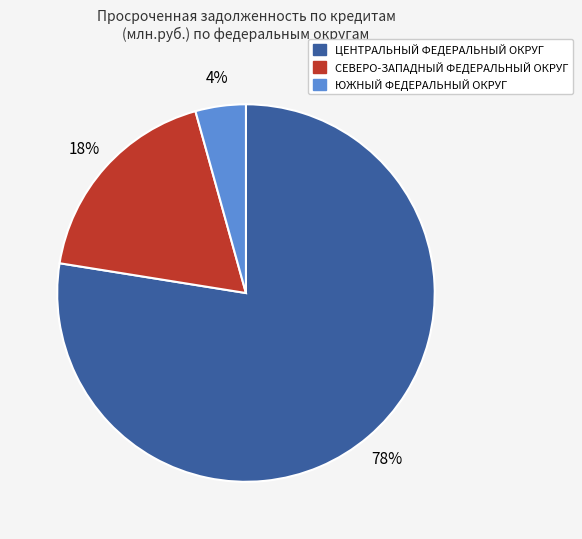

Which has a higher value, СЕВЕРО-ЗАПАДНЫЙ ФЕДЕРАЛЬНЫЙ ОКРУГ or ЦЕНТРАЛЬНЫЙ ФЕДЕРАЛЬНЫЙ ОКРУГ?

ЦЕНТРАЛЬНЫЙ ФЕДЕРАЛЬНЫЙ ОКРУГ